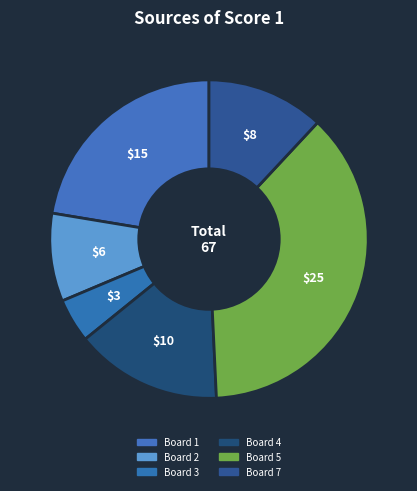

True or false: Board 1 accounts for 34% of the total.

False